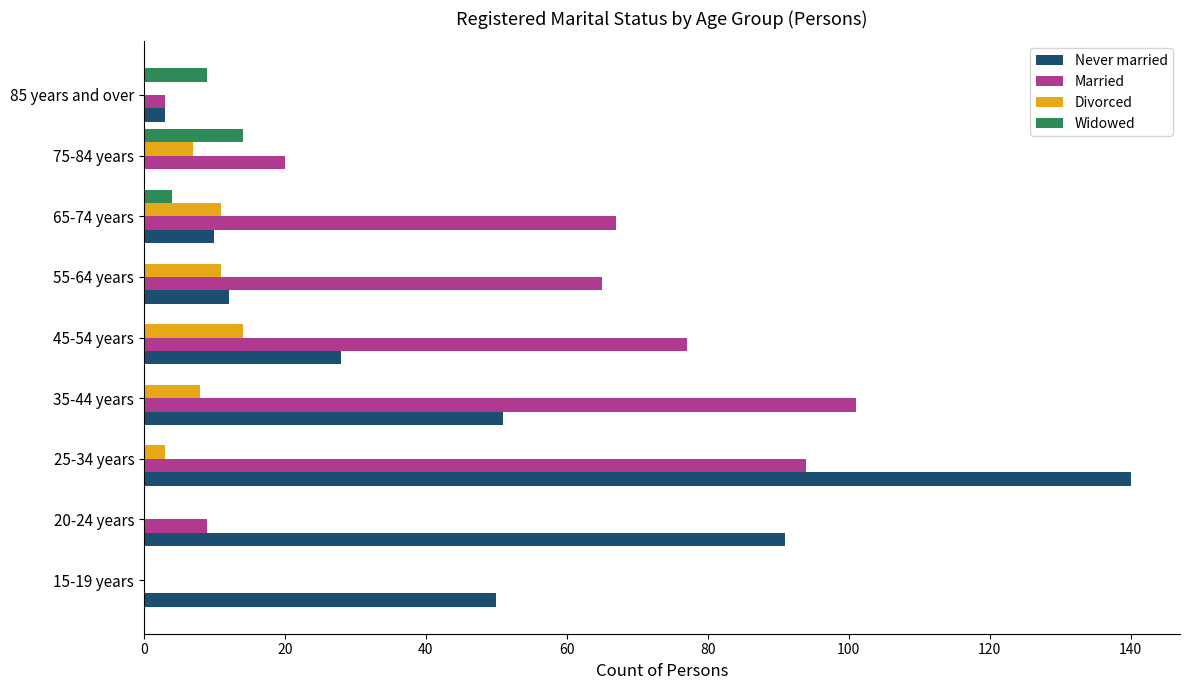

What are all the series names shown in the legend?

Never married, Married, Divorced, Widowed